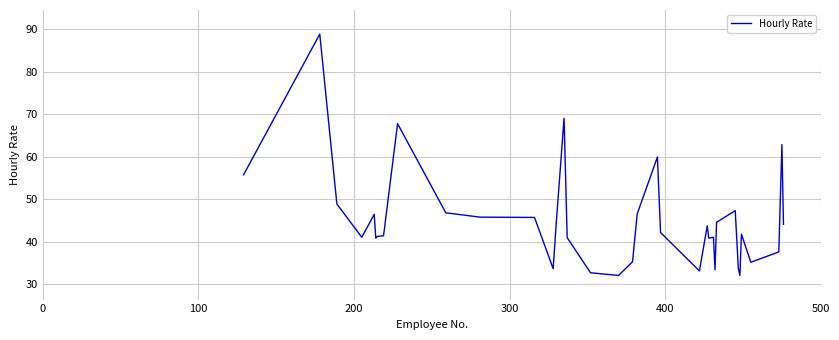

What is the smallest value displayed?

32.1